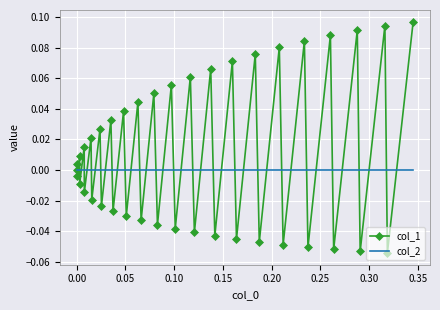

List the series in order of their overall mean, highest first.

col_1, col_2